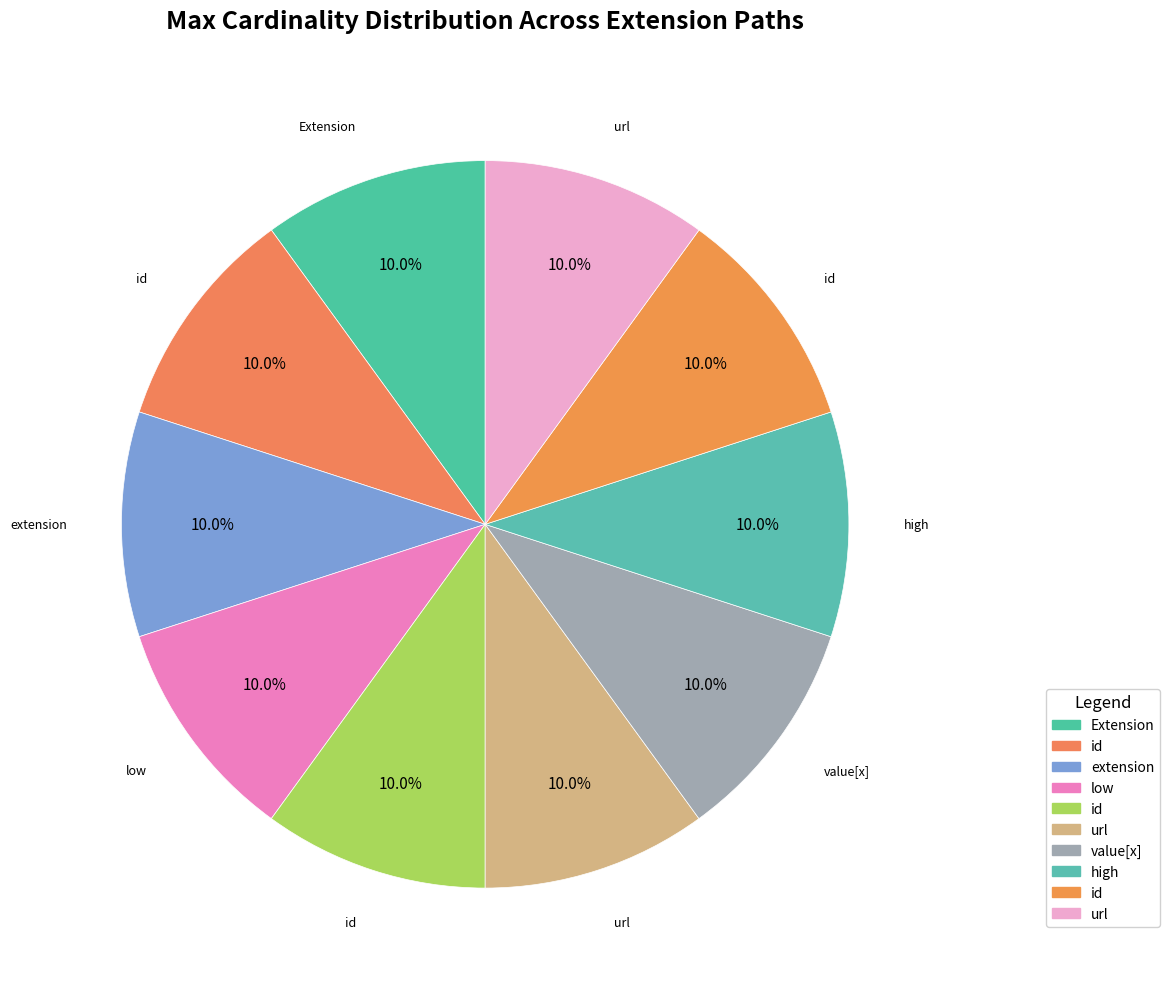

How many slices are in this pie chart?

10